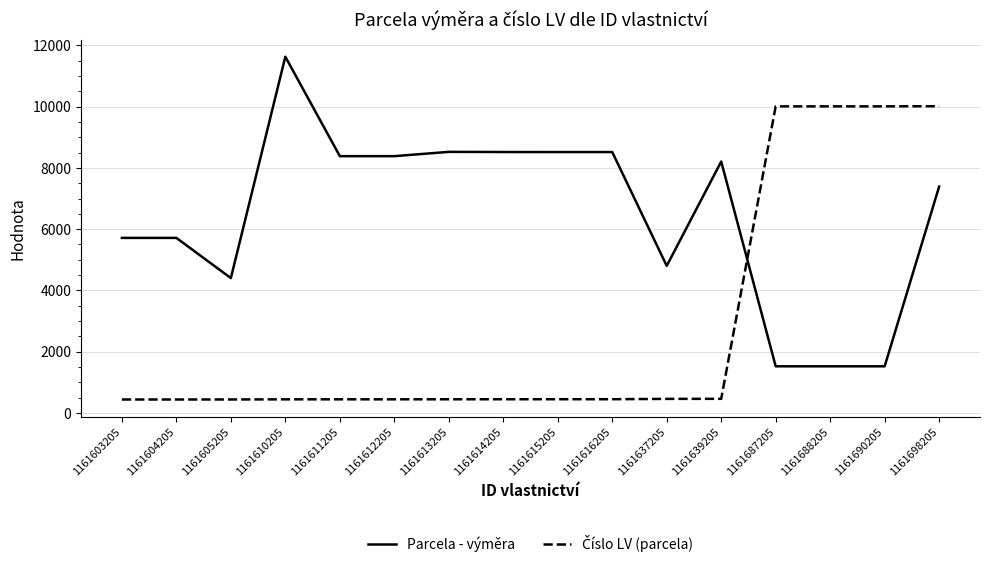

The Parcela - výměra series shows 8208 at 1161639205. True or false?

True